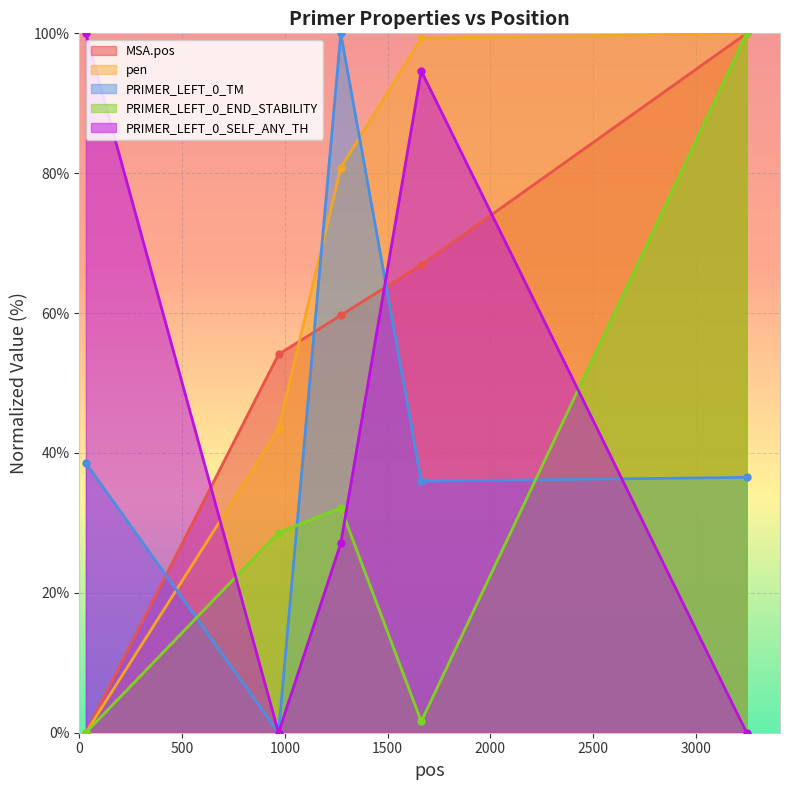

What is the average value of the MSA.pos series?

56.1